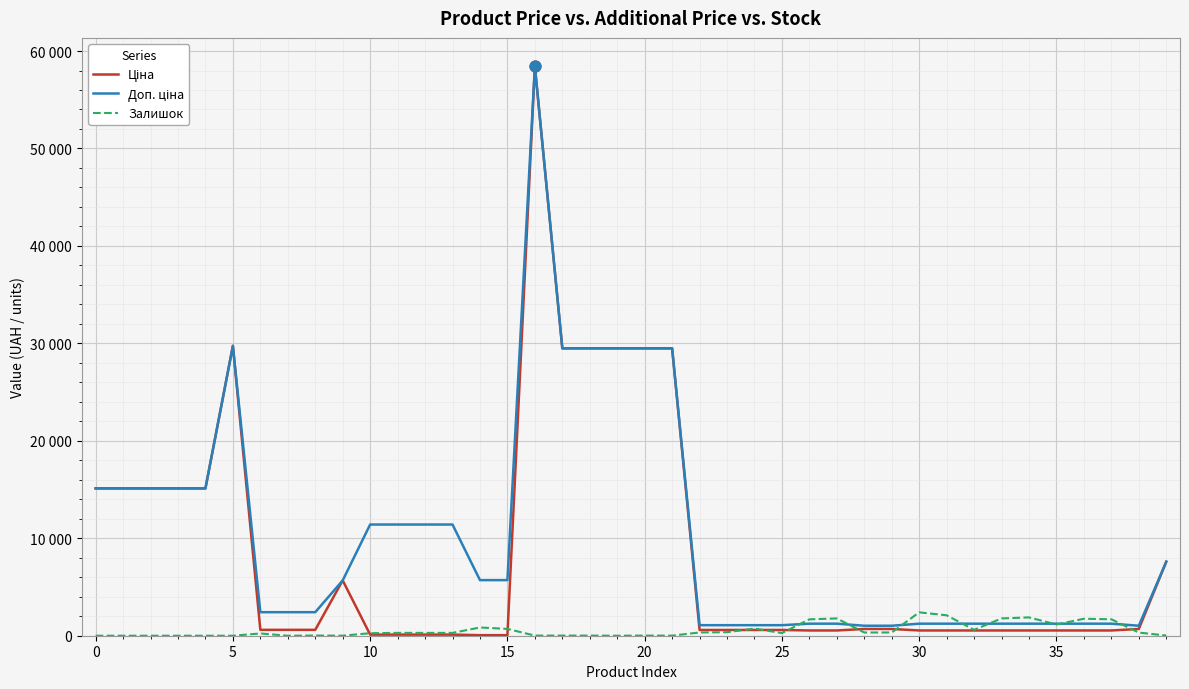

Does the chart have visible grid lines?

Yes